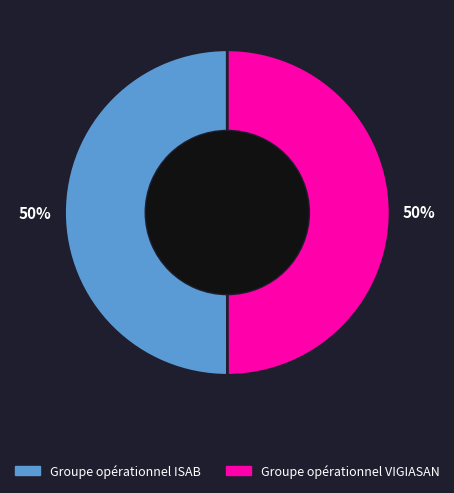

To the nearest percent, what is the average slice percentage?

50%